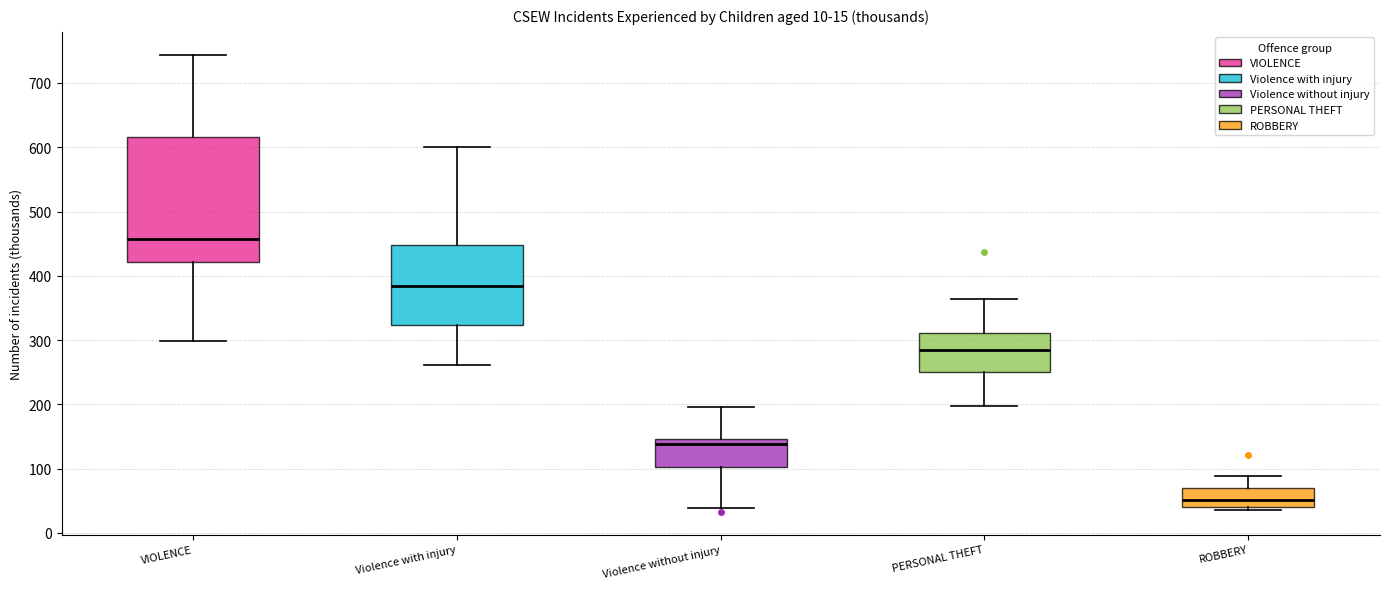

Where does the median line of the box for ROBBERY sit on the y-axis? The values are not printed on the chart, so give them approximately, as read against the axis.

50